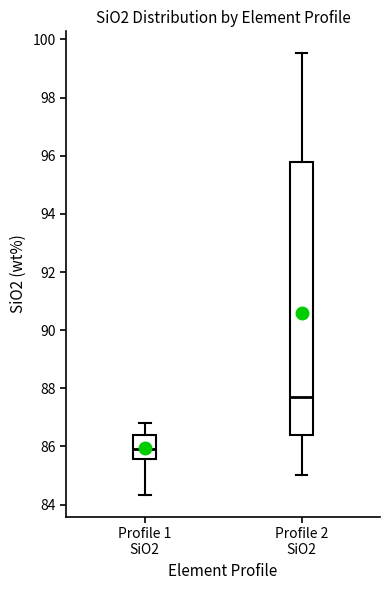

Reading left to right, transcribe this box plot: for each box, give where its median line is, the range the box spans, and where its two whiskers end, as read against the y-axis. The values are not printed on the chart, so give them approximately, as read against the axis.

Profile 1 SiO2: median 86.0, box 85.6 to 86.4, whiskers 84.4 to 86.8
Profile 2 SiO2: median 87.8, box 86.4 to 95.8, whiskers 85.0 to 99.6